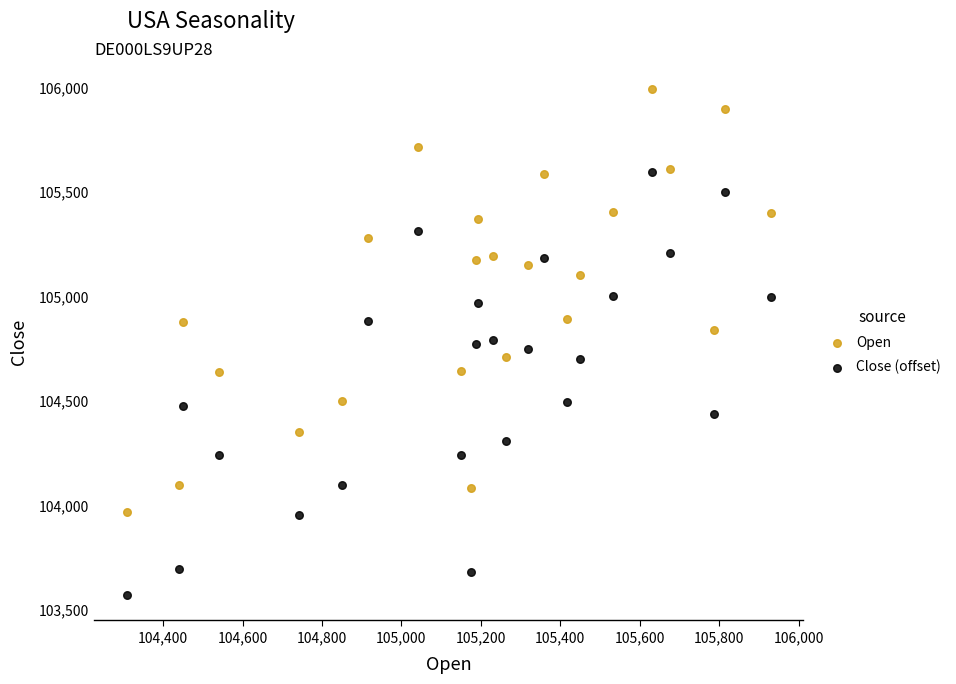

Across all data points, what is the range of X values (max minus min)?

1623